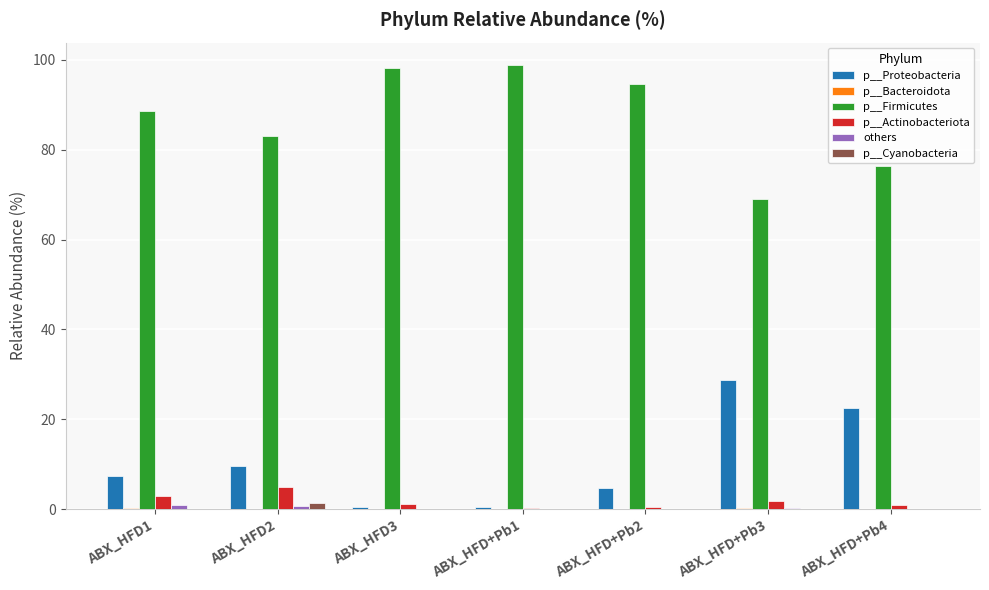

At which label is p__Proteobacteria closest to 14?

ABX_HFD2